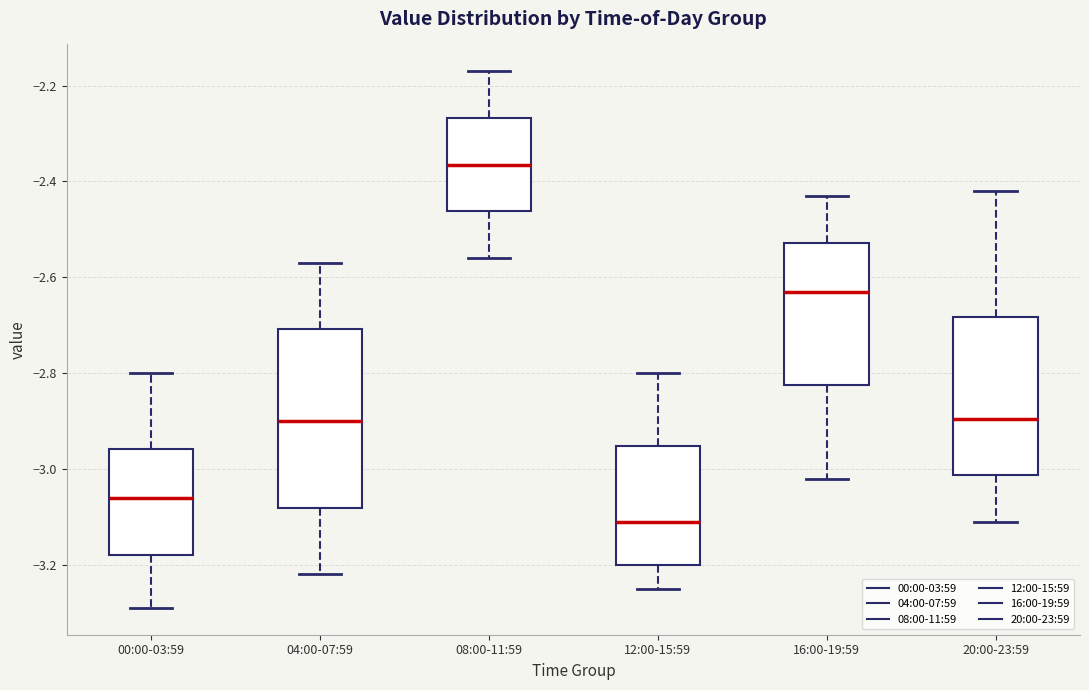

Reading left to right, transcribe this box plot: for each box, give where its median line is, the range the box spans, and where its two whiskers end, as read against the y-axis. The values are not printed on the chart, so give them approximately, as read against the axis.

00:00-03:59: median -3.06, box -3.18 to -2.96, whiskers -3.28 to -2.80
04:00-07:59: median -2.90, box -3.08 to -2.70, whiskers -3.22 to -2.56
08:00-11:59: median -2.36, box -2.46 to -2.26, whiskers -2.56 to -2.16
12:00-15:59: median -3.10, box -3.20 to -2.96, whiskers -3.24 to -2.80
16:00-19:59: median -2.62, box -2.82 to -2.52, whiskers -3.02 to -2.42
20:00-23:59: median -2.90, box -3.02 to -2.68, whiskers -3.10 to -2.42